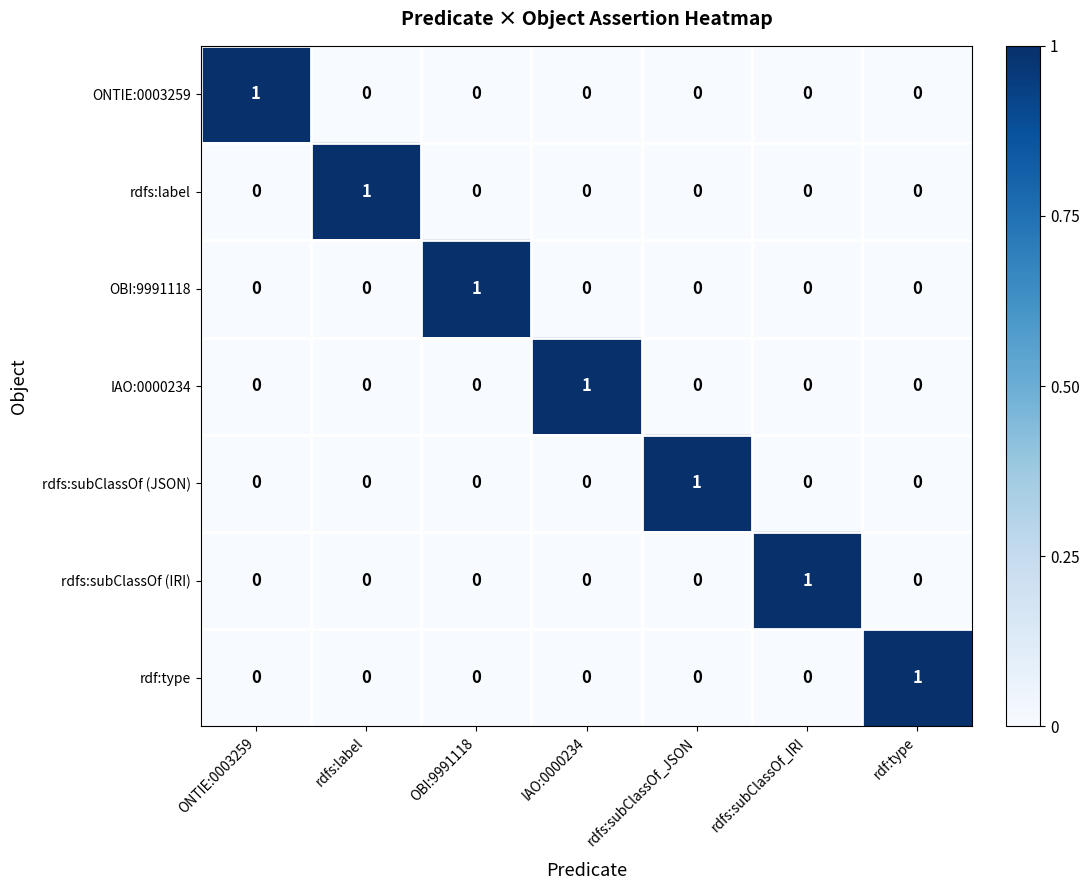

Count the OBI:9991118 values in the range 0 to 1.

7